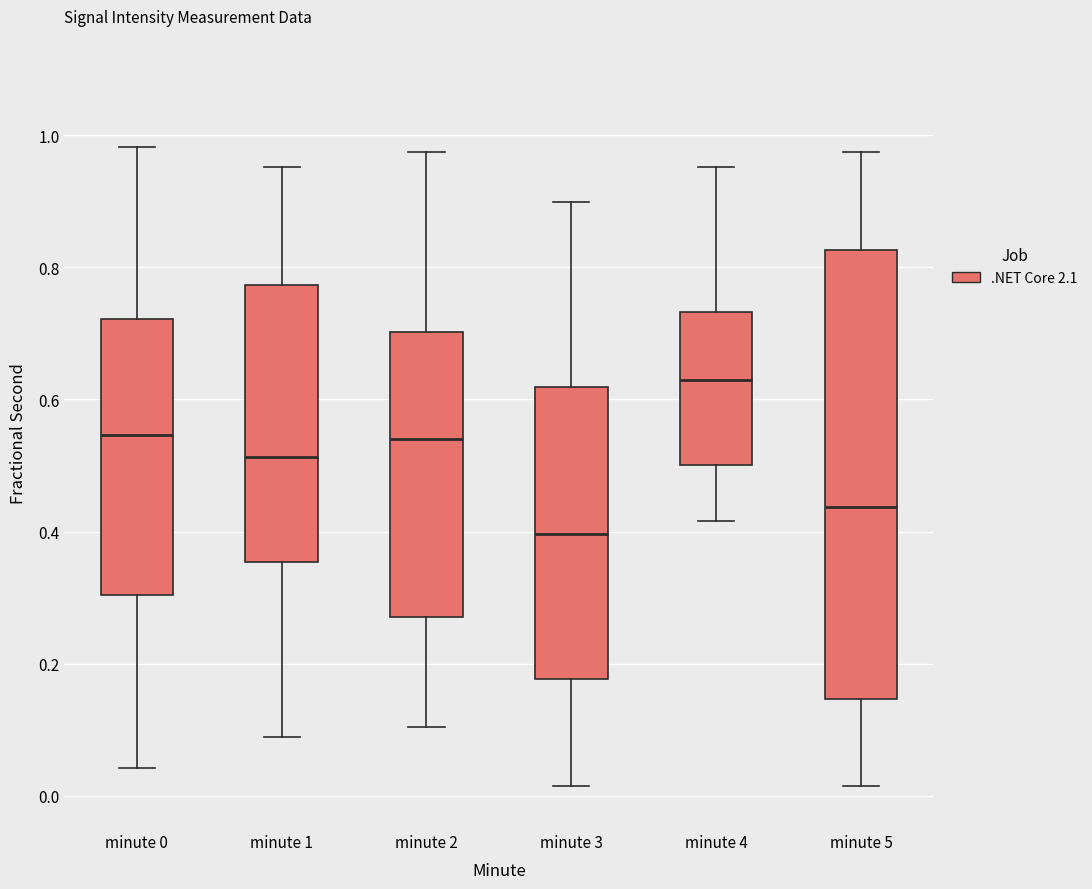

Which box has the highest median line?

minute 4